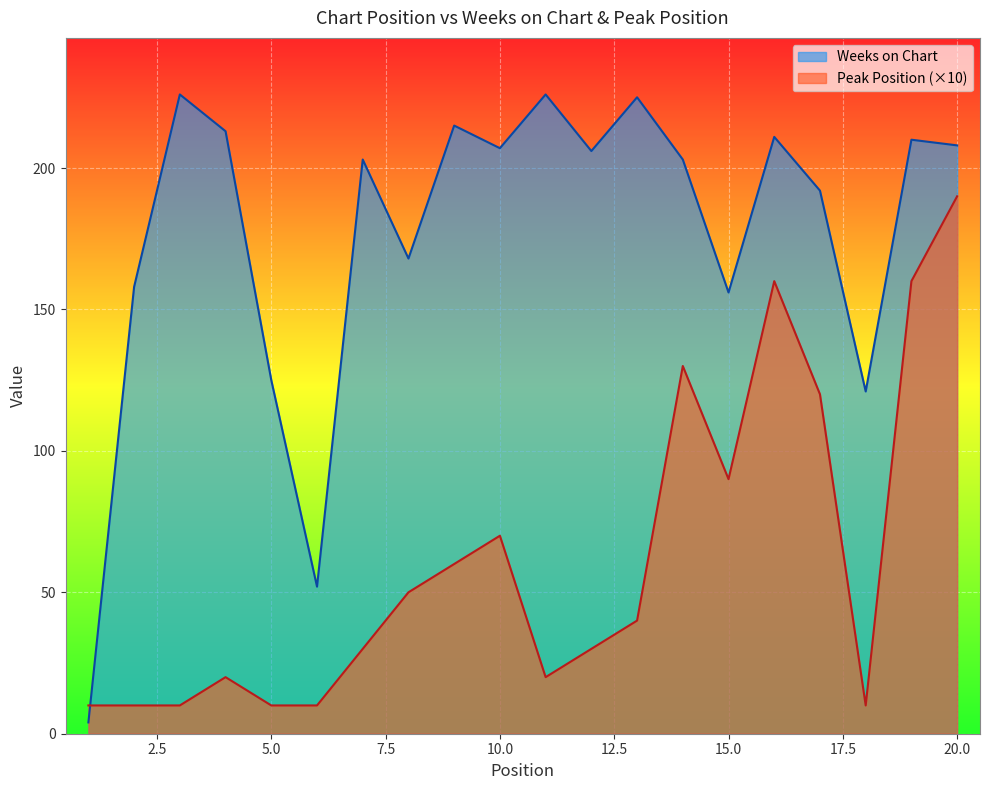

Is it true that Peak Position equals 55 at 13?

False